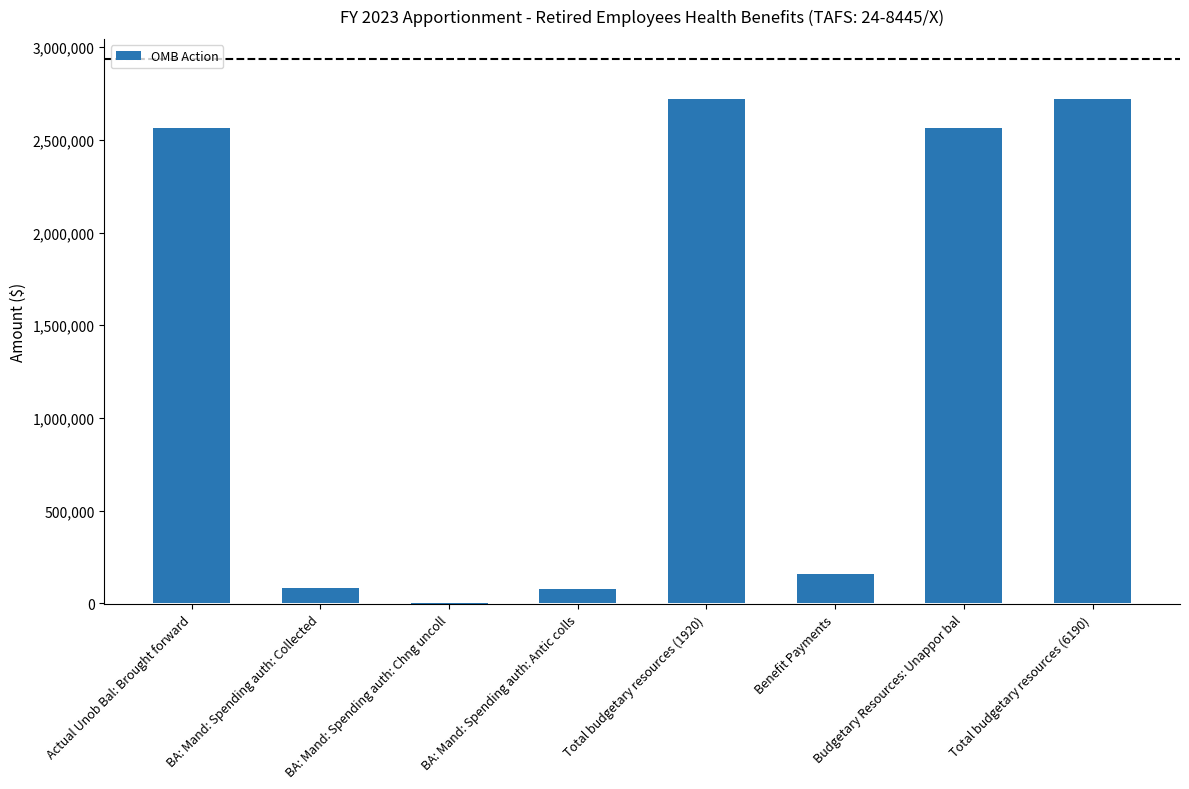

How many data points does each series have?

8